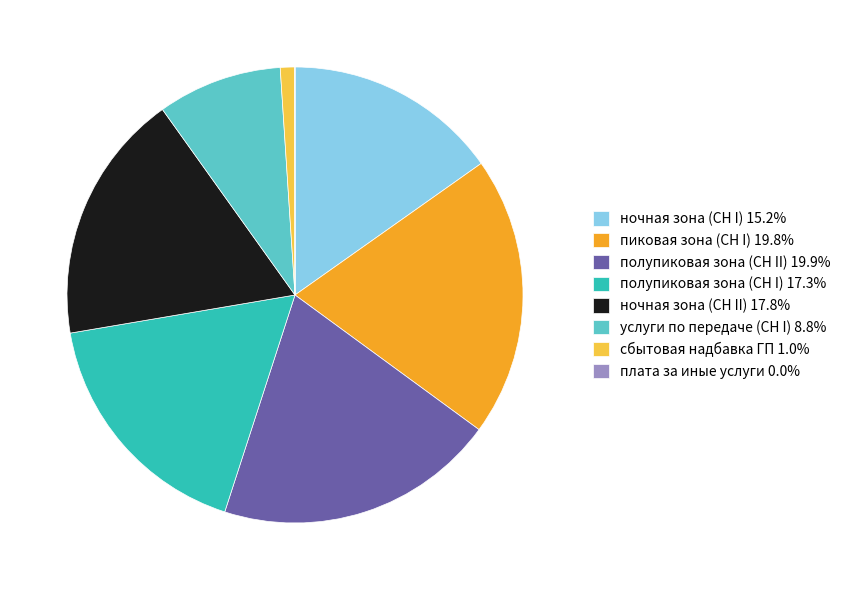

Does ночная зона (СН I) 15.2% account for over 50% of the chart?

No